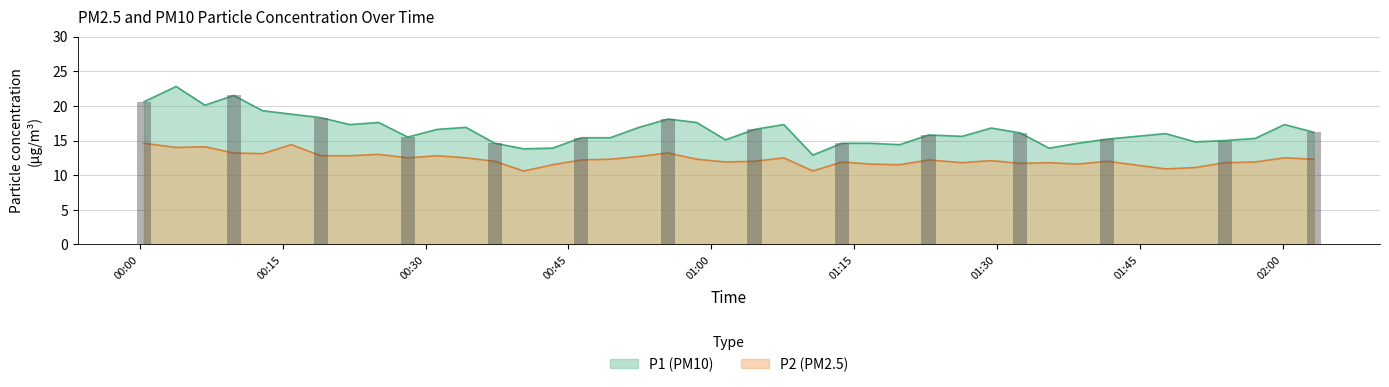

How many data points in P1 are above 16?

20